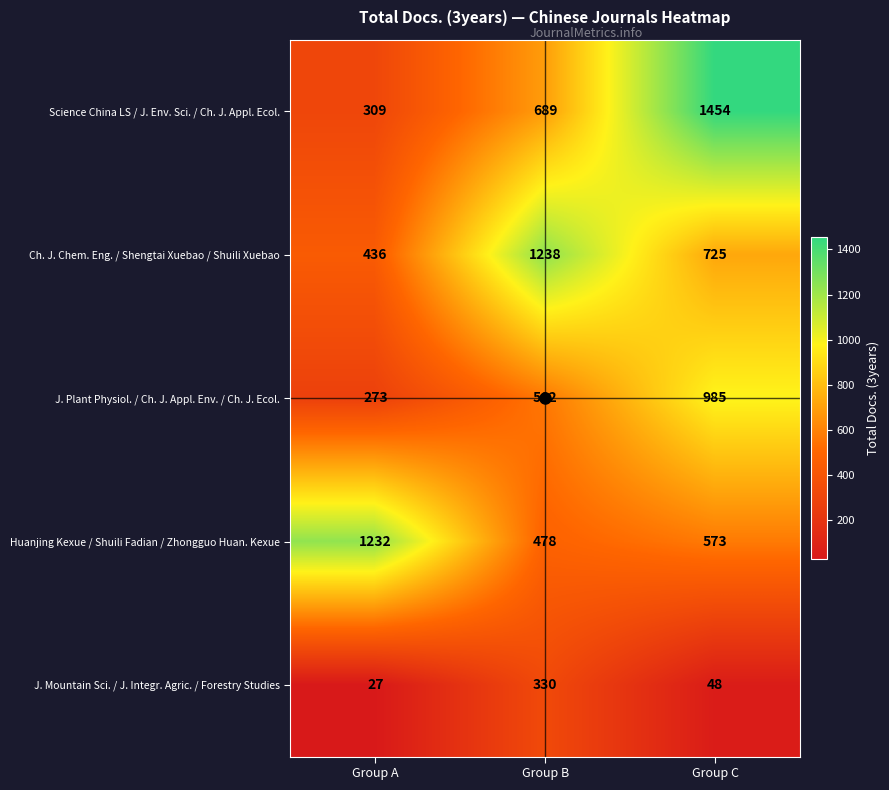

What is the sum of the Science China LS / J. Env. Sci. / Ch. J. Appl. Ecol. values at Group B and Group C?

2143